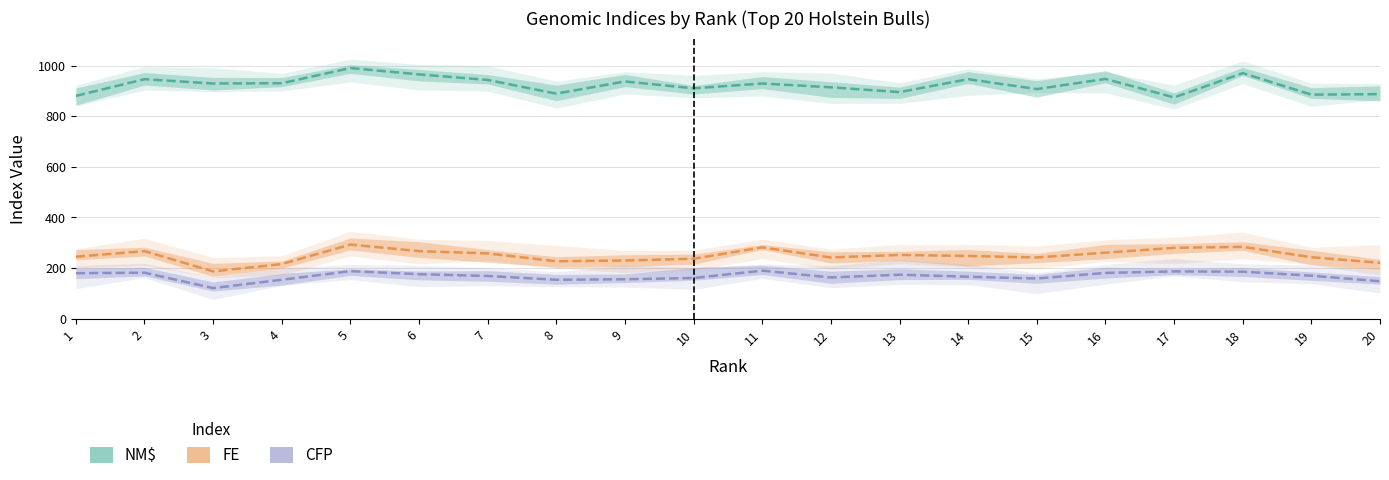

What is the sum of all FE values?

4982